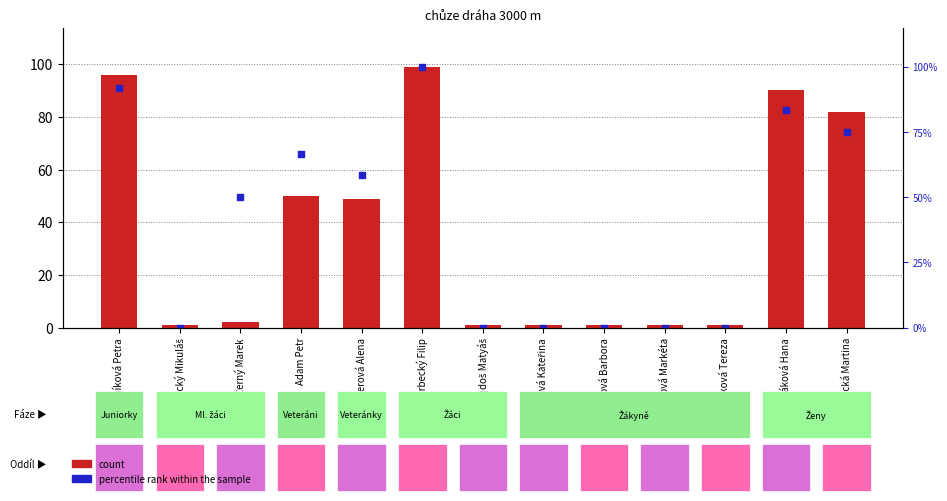

Which series contains the highest Y value?

count